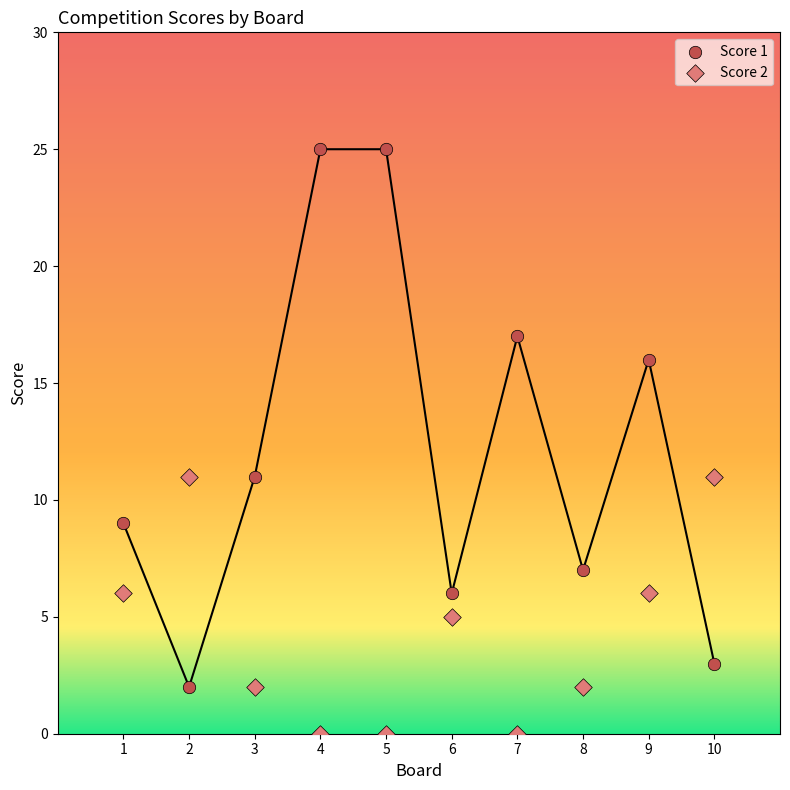

Which series reaches the minimum Y coordinate?

Score 2